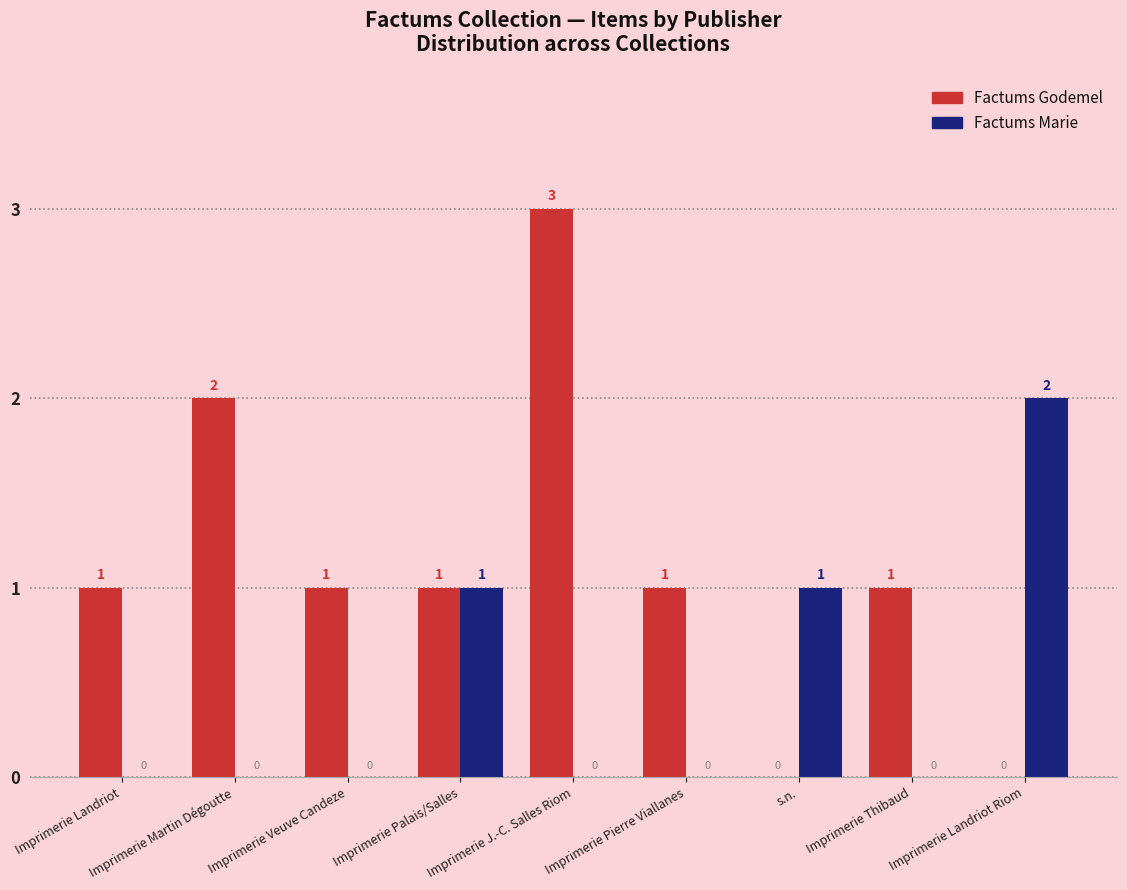

How many Factums Godemel values are between 1 and 2?

6